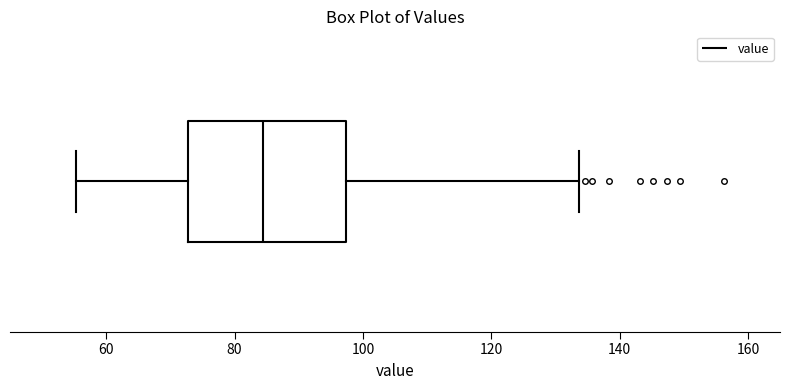

Read this box plot against the x-axis: the position of the median line, the range covered by the box, and the ends of both whiskers. The values are not printed on the chart, so give them approximately, as read against the axis.

median 84, box 72 to 98, whiskers 56 to 134